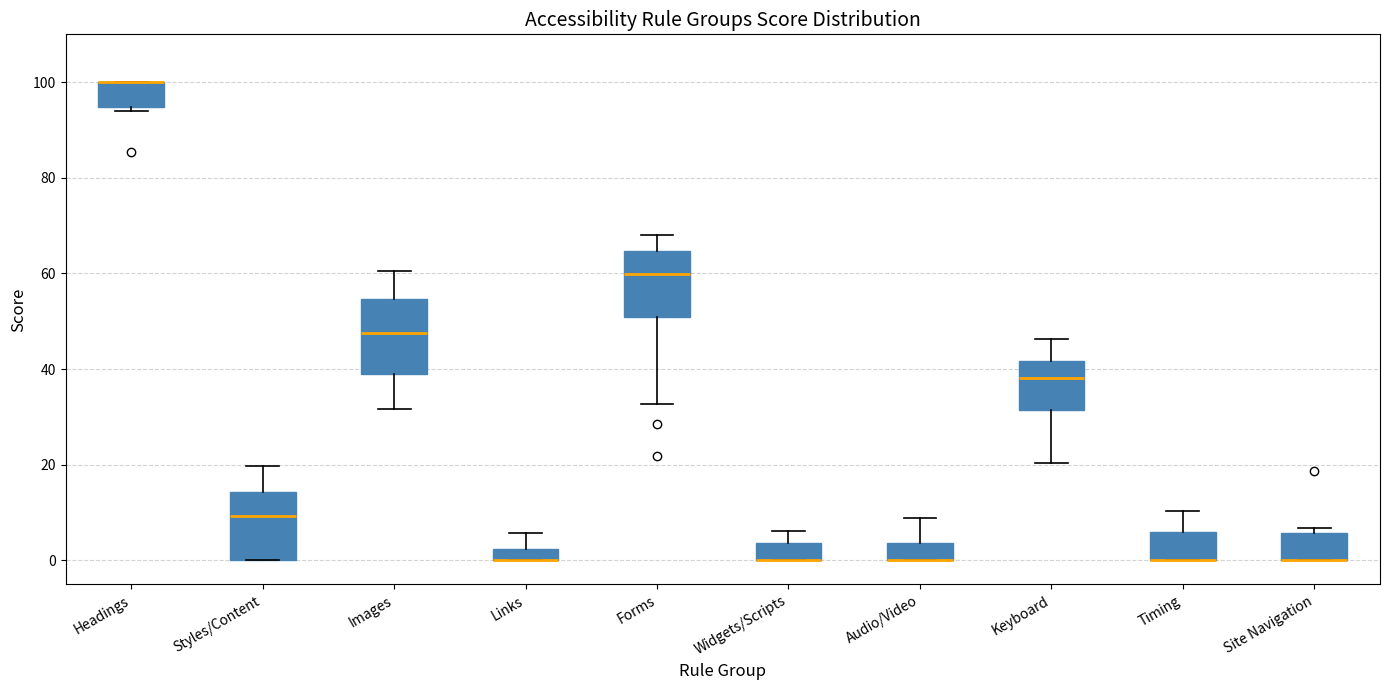

Where is the upper edge of the box for Site Navigation on the y-axis? The values are not printed on the chart, so give them approximately, as read against the axis.

6